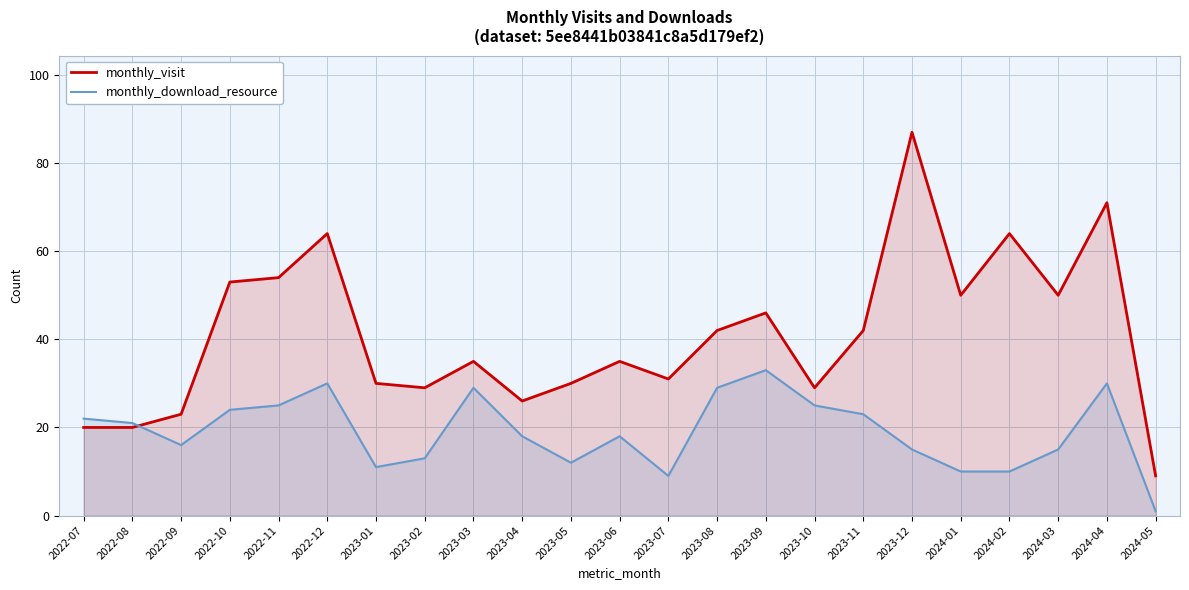

How many values in the monthly_download_resource series are below 18?

10